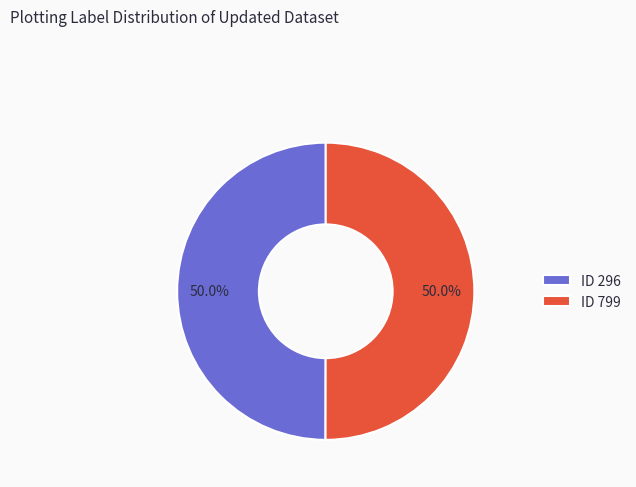

Approximately how many times larger is the value at ID 799 compared to ID 296?

1.0